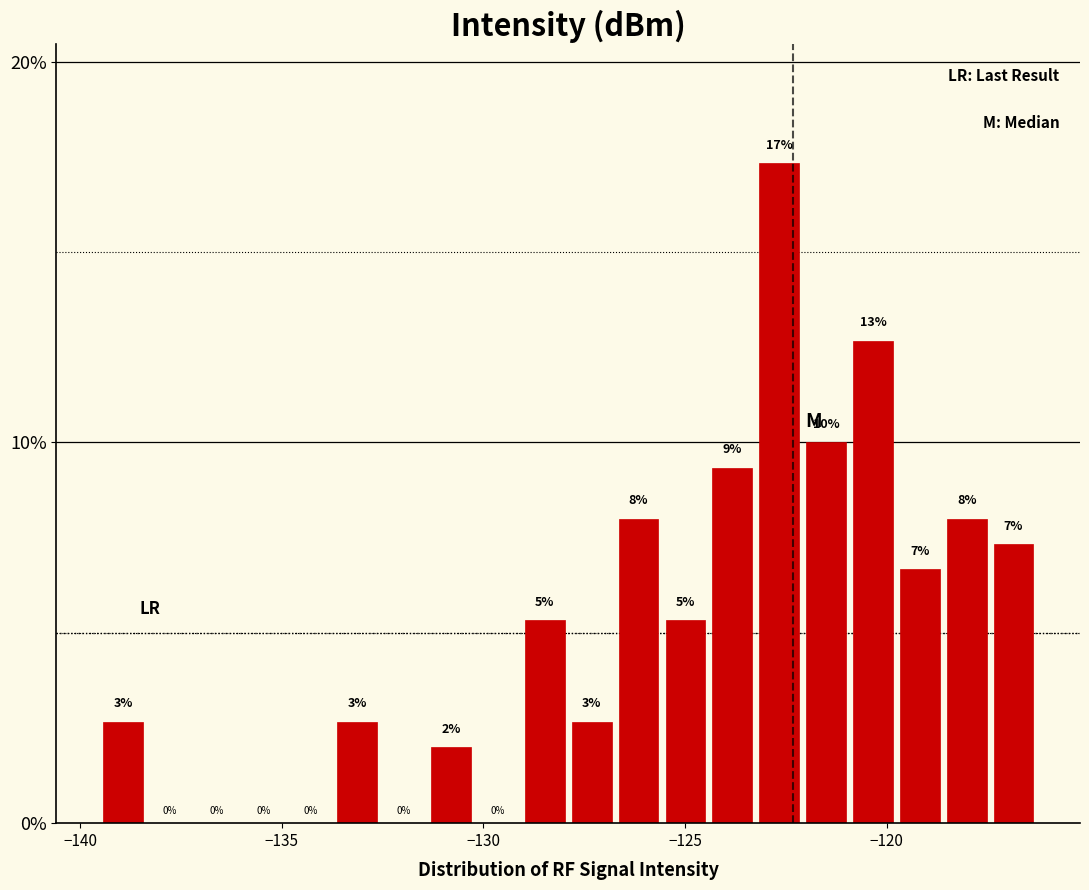

Around what value on the x-axis is the tallest bar? Give the approximate position of its centre, as read against the axis.

-122.5